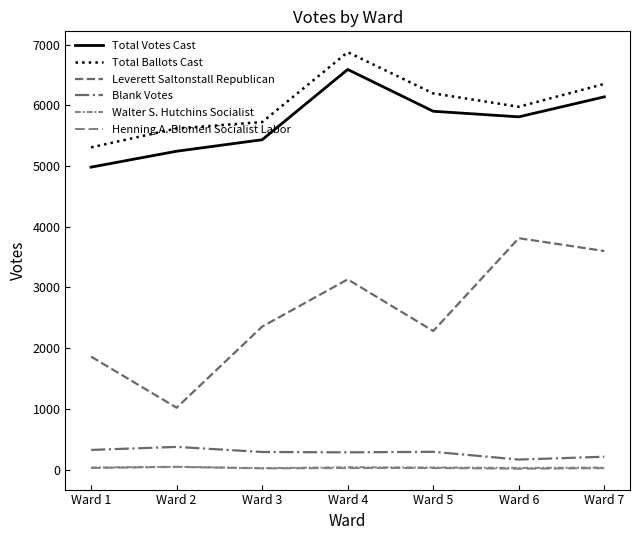

How many lines are shown in the chart?

6